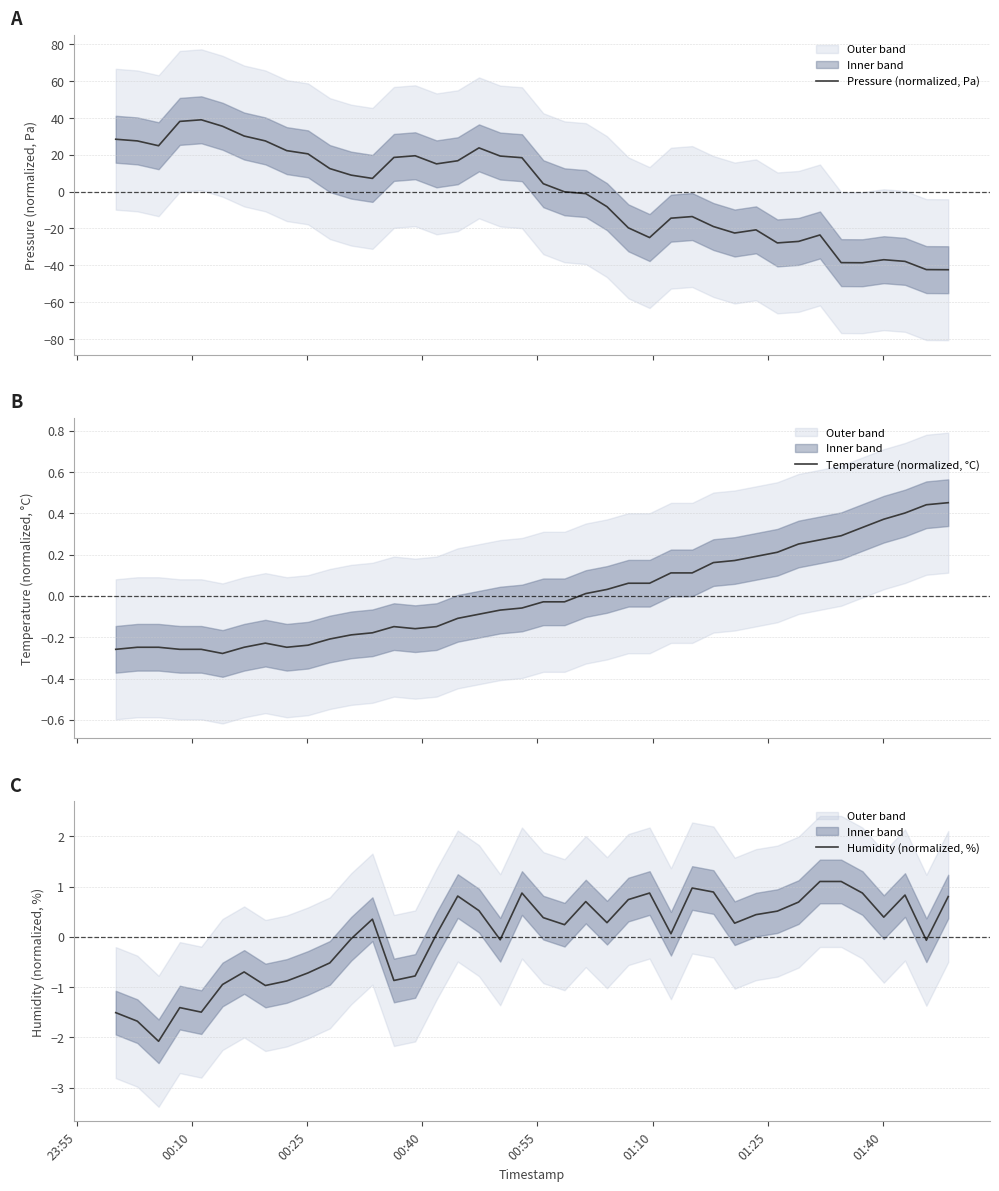

What is the lowest value of the Pressure (normalized, Pa) series?

-42.4